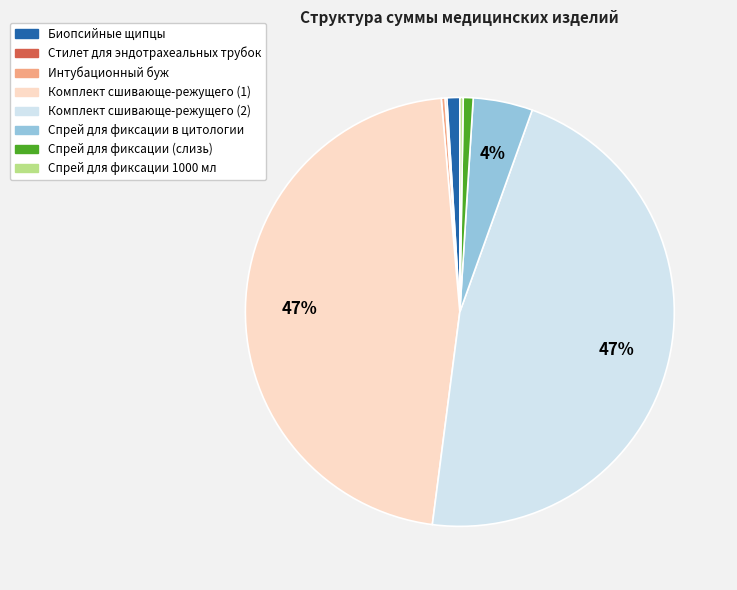

To the nearest percent, what portion does Комплект сшивающе-режущего (1) represent?

47%